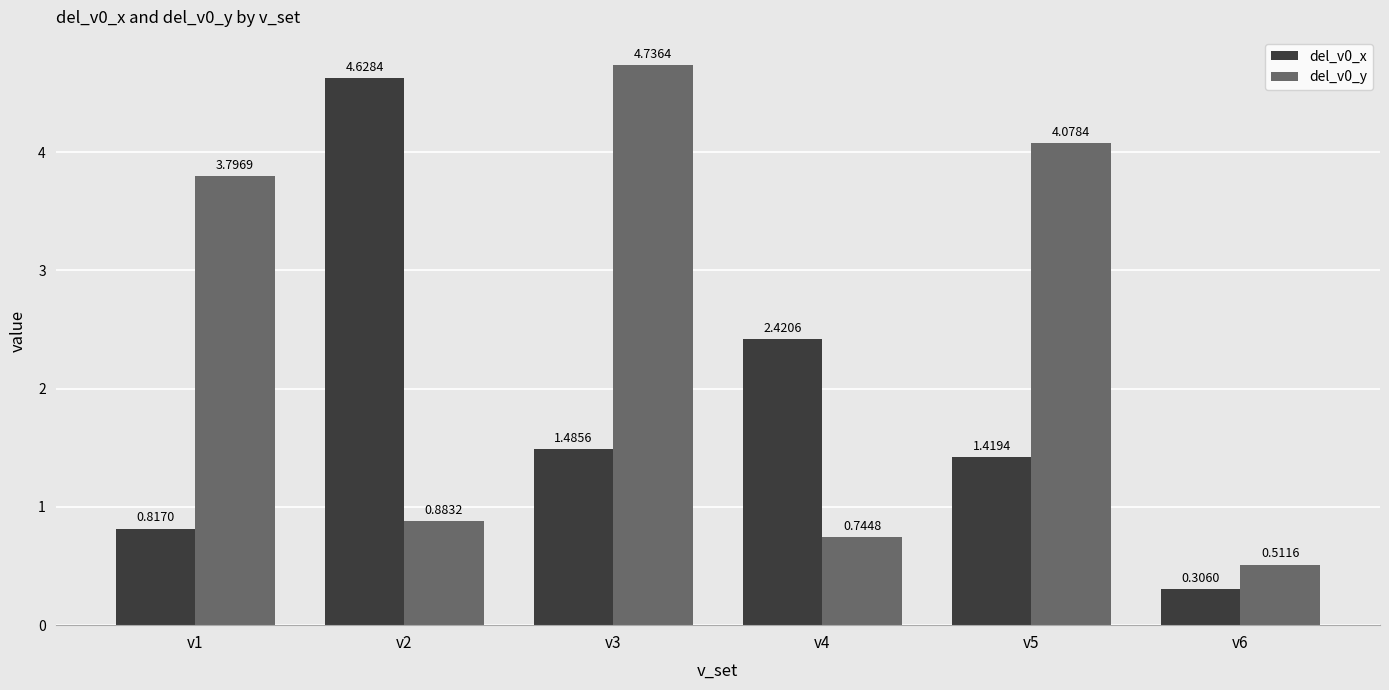

Between v5 and v6, which series saw the biggest shift?

del_v0_y